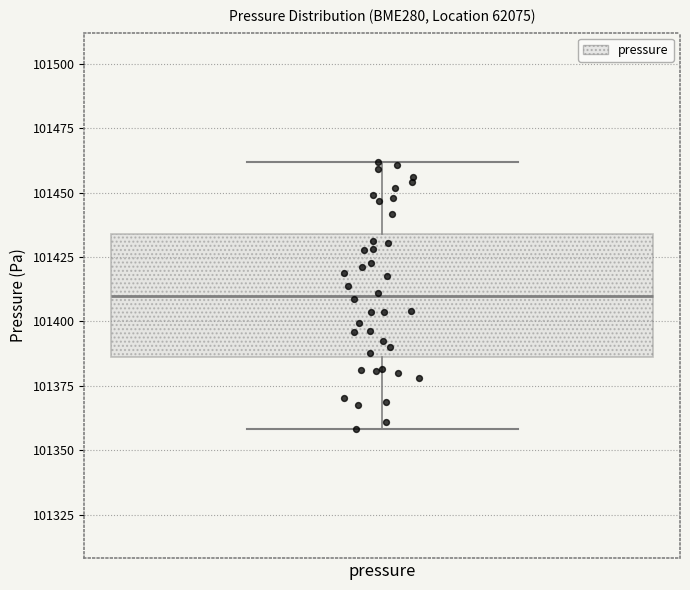

Read this box plot against the y-axis: the position of the median line, the range covered by the box, and the ends of both whiskers. The values are not printed on the chart, so give them approximately, as read against the axis.

median 101410, box 101385 to 101435, whiskers 101360 to 101460